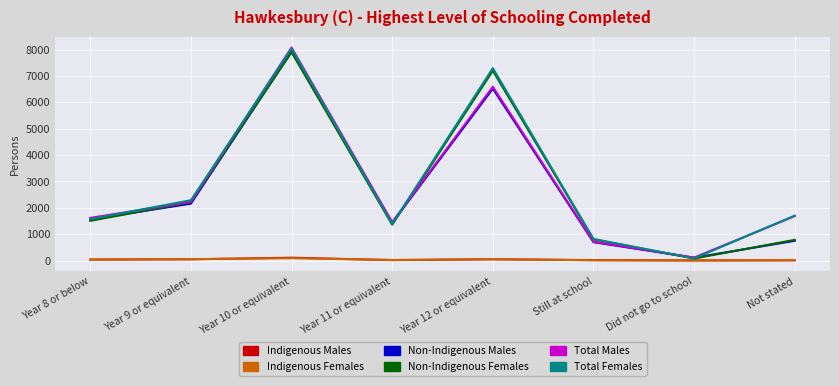

What is the minimum value for Non-Indigenous Females?

77